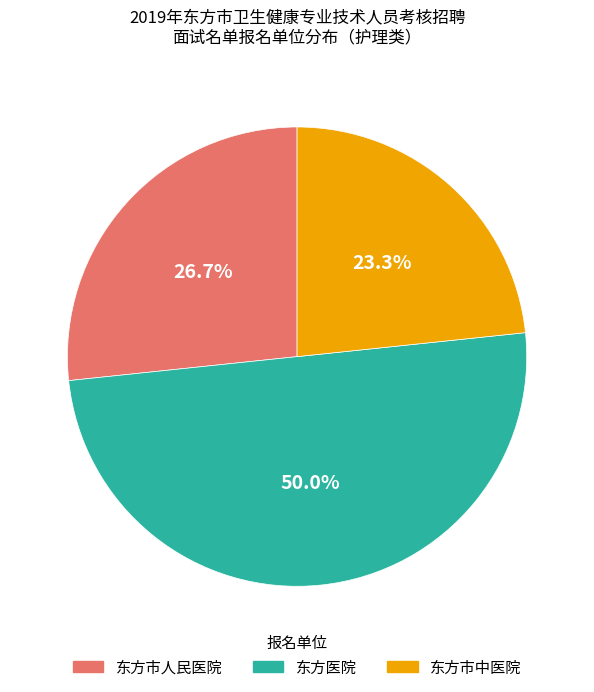

To the nearest percent, what portion does 东方医院 represent?

50%